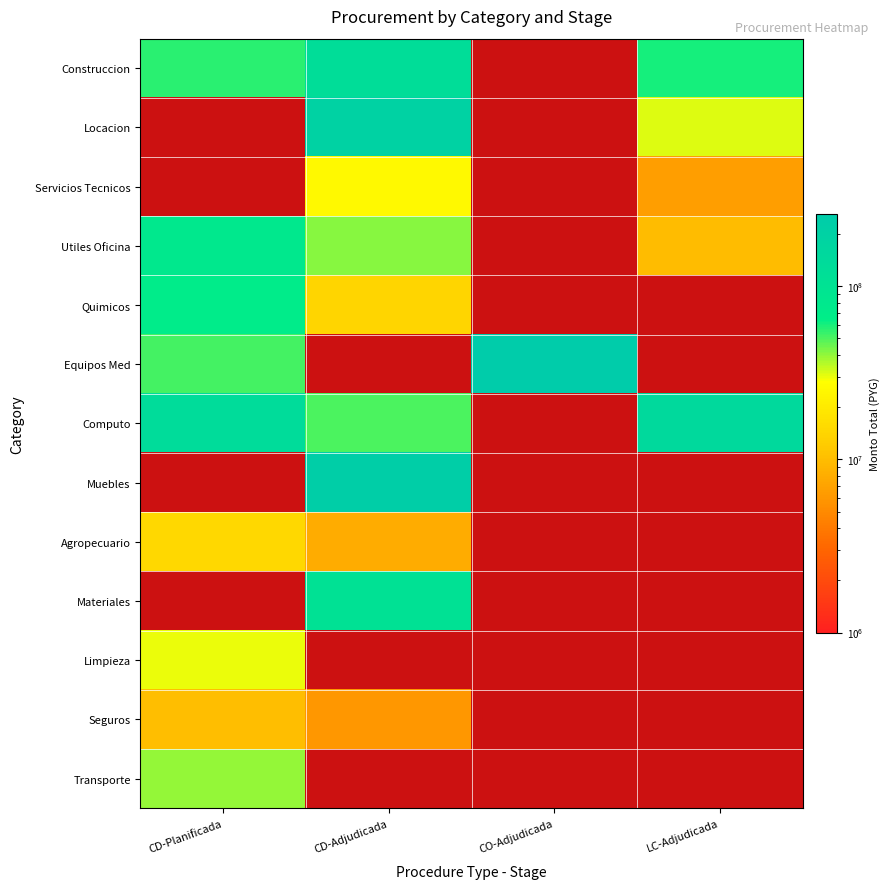

True or false: Limpieza has a value of 30000000.0 at CD-Planificada.

True